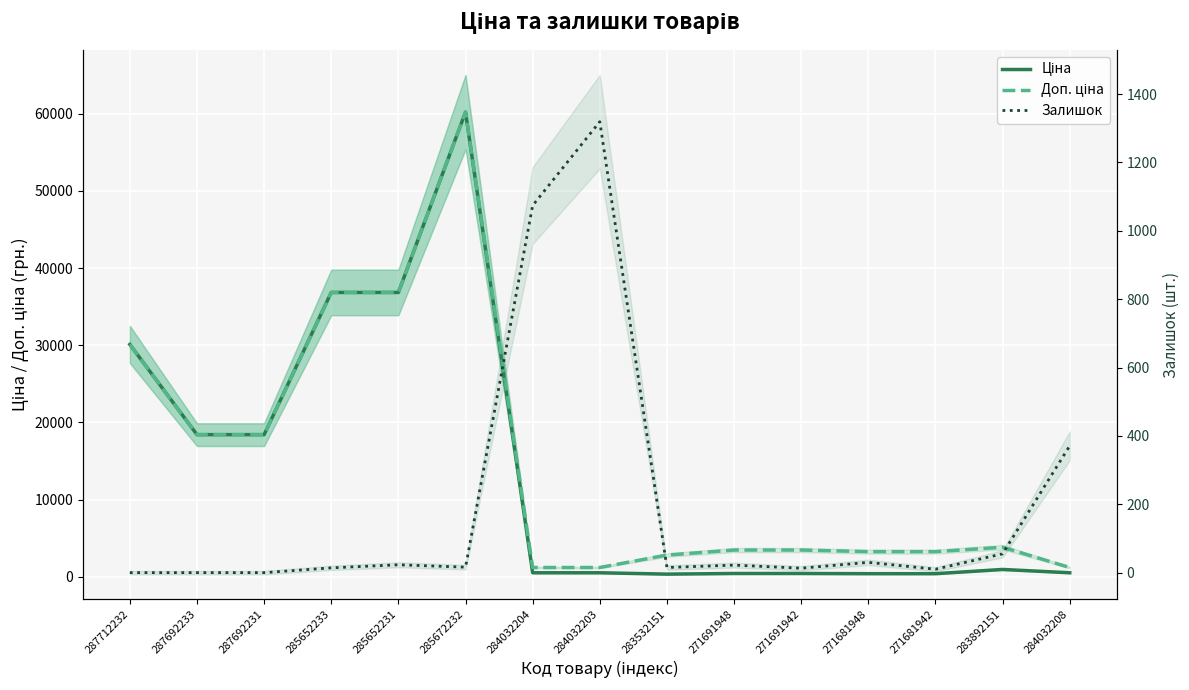

True or false: Ціна and Залишок cross at least once.

True